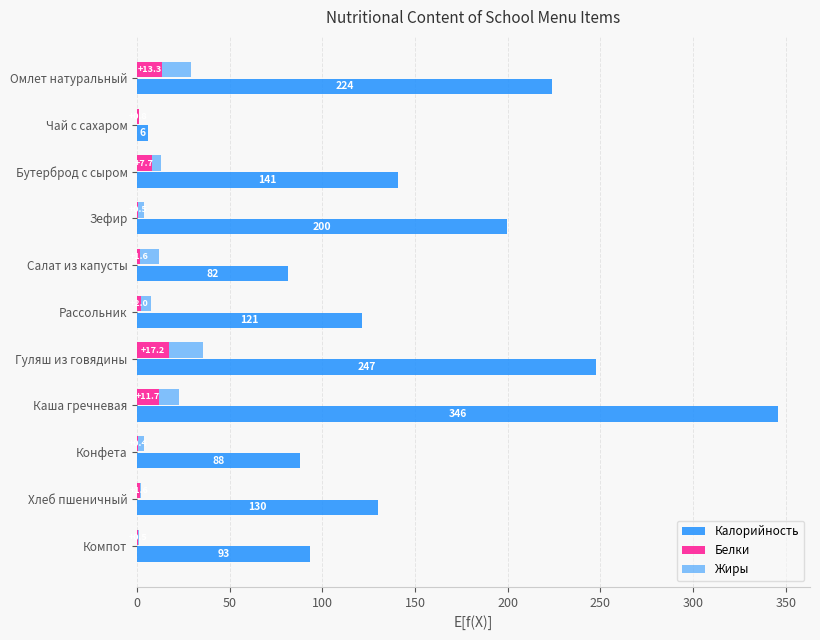

What position from the left is Зефир?

4